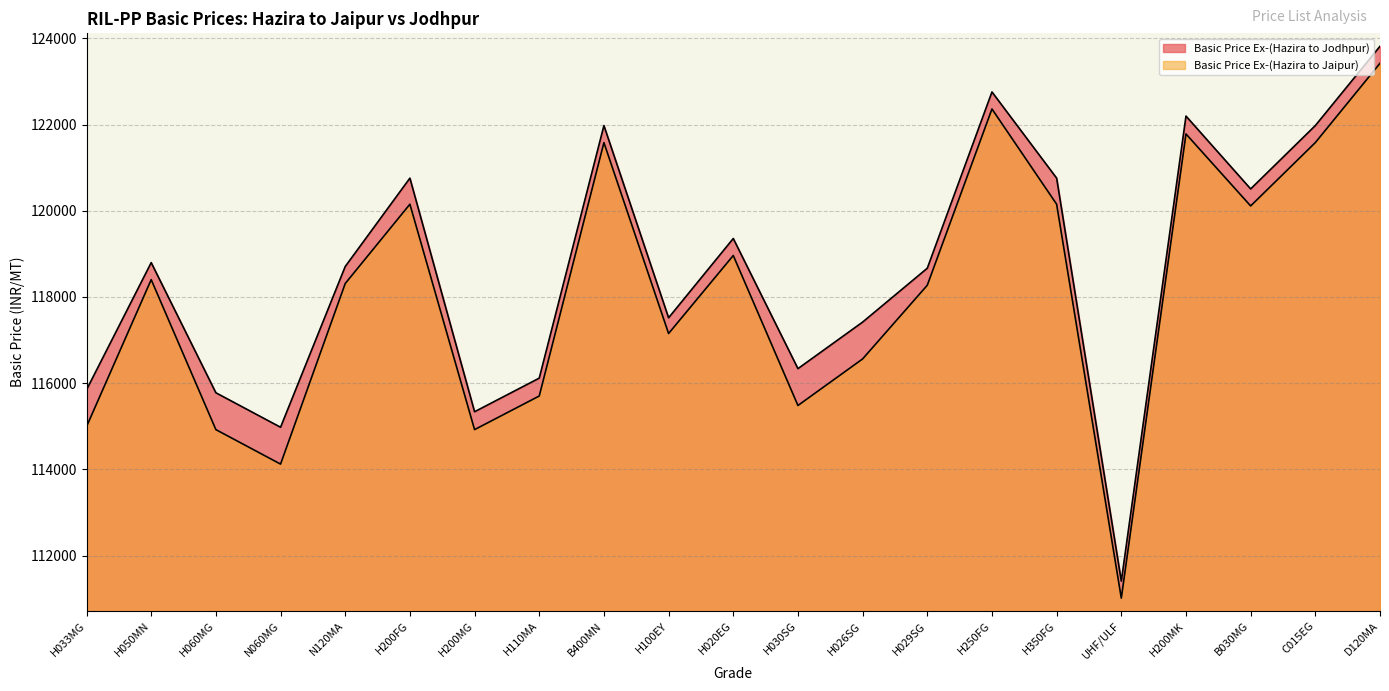

Does the chart have visible grid lines?

Yes